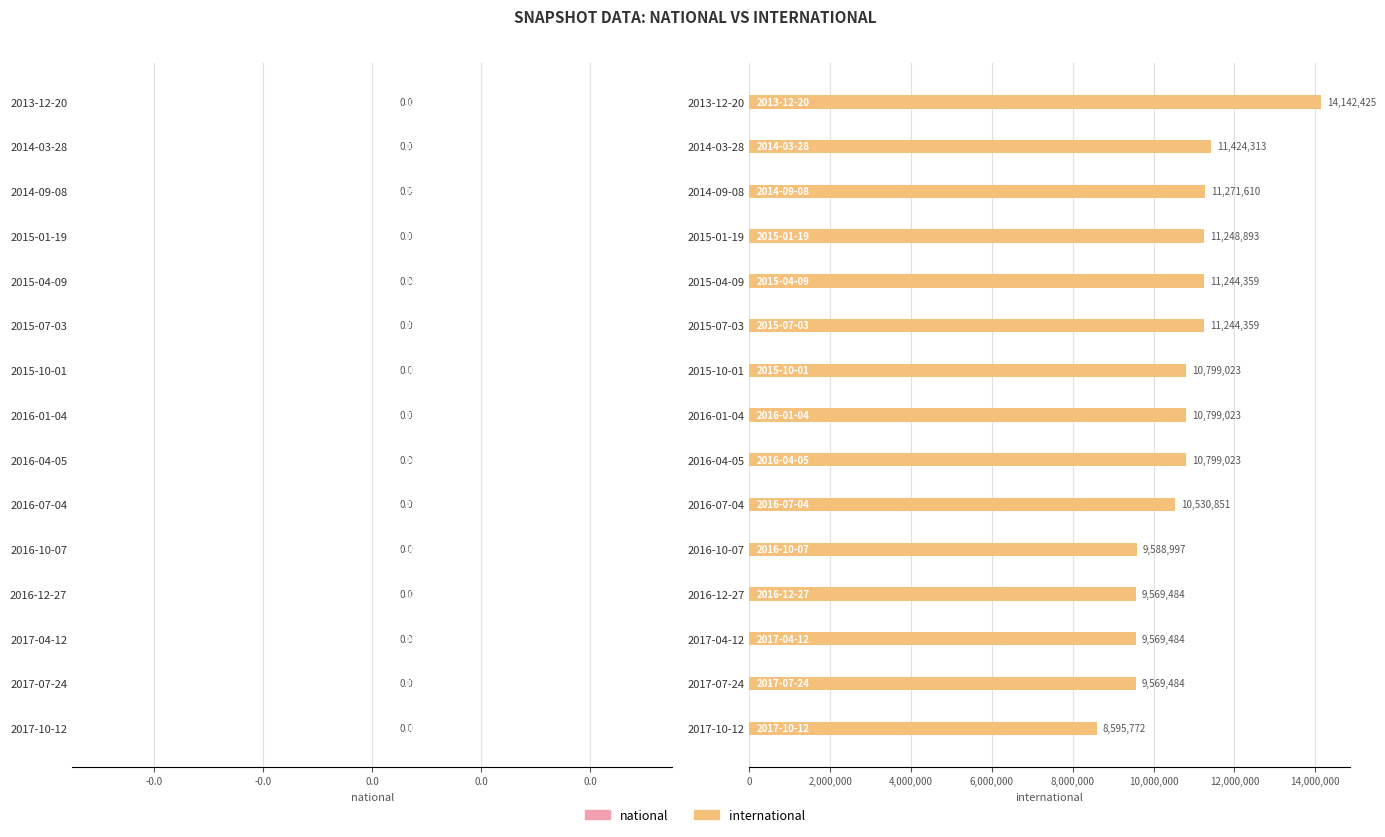

Reading top to bottom, what are all the values shown in this chart?

14142425	11424313	11271610	11248893	11244359	11244359	10799023	10799023	10799023	10530851	9588997	9569484	9569484	9569484	8595772